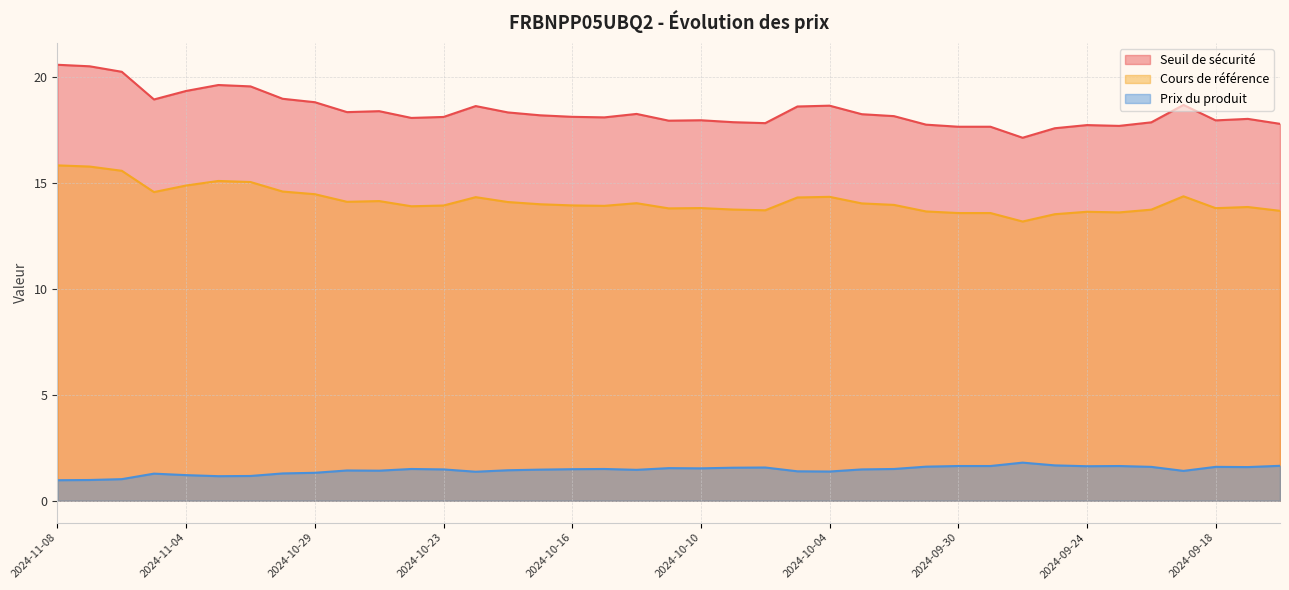

What is the average value of the Cours de référence series?

14.2